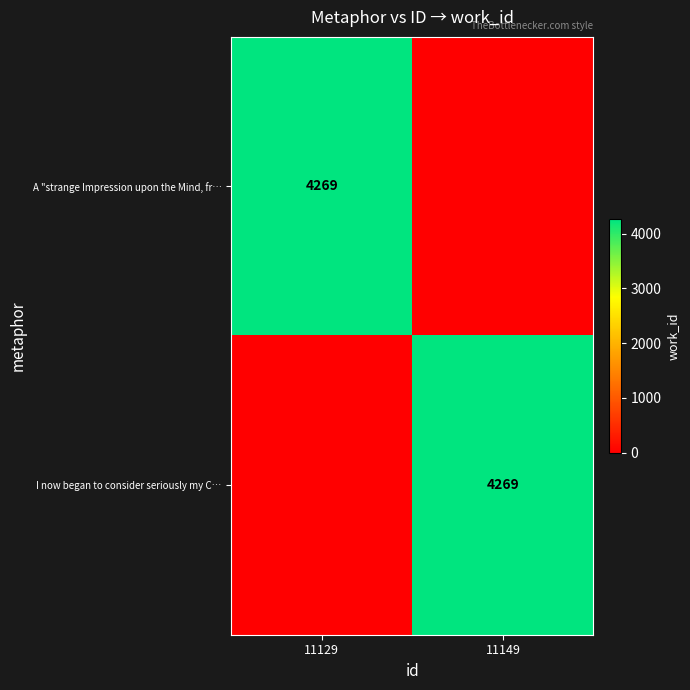

True or false: A "strange Impression upon the Mind, fr… has a value of 4269 at 11129.

True